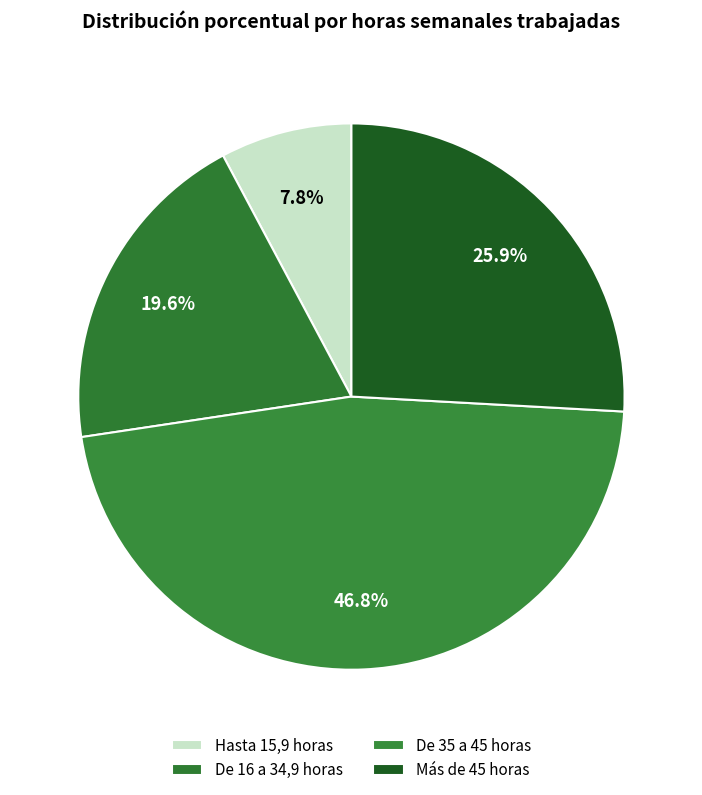

What percentage is NOT represented by De 35 a 45 horas?

53.2%